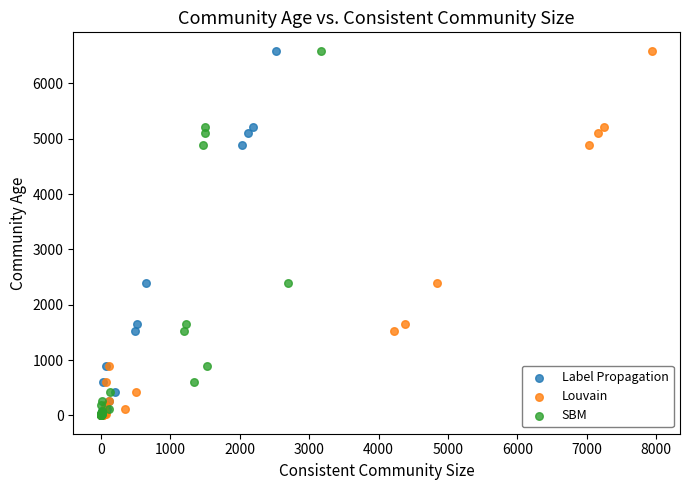

What are all the series names shown in the legend?

Label Propagation, Louvain, SBM